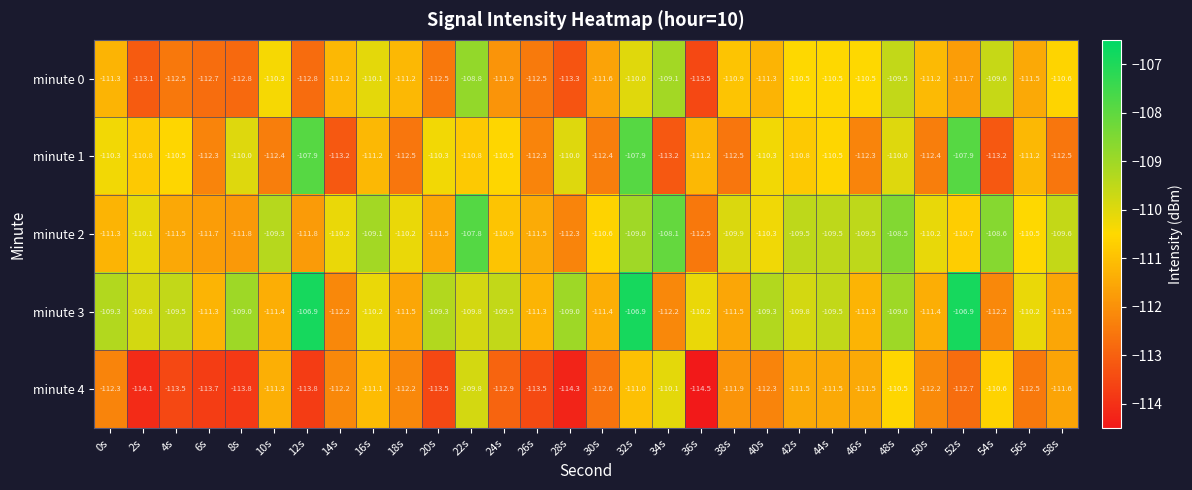

How many values in the minute 0 series are below -111?

18